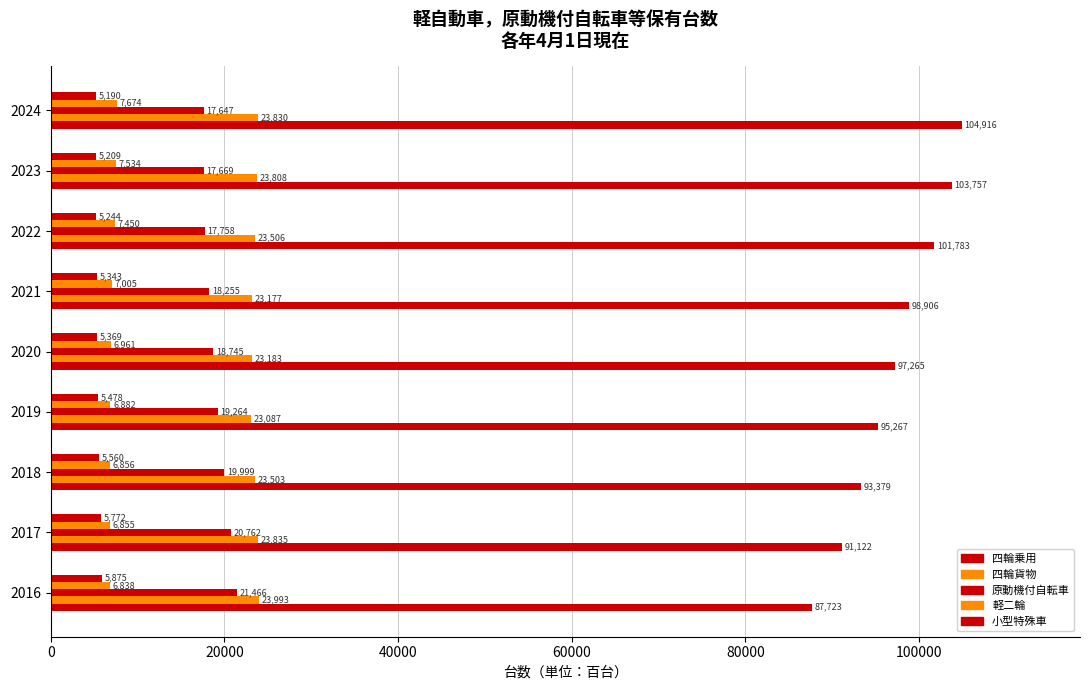

How many distinct data groups are displayed?

5